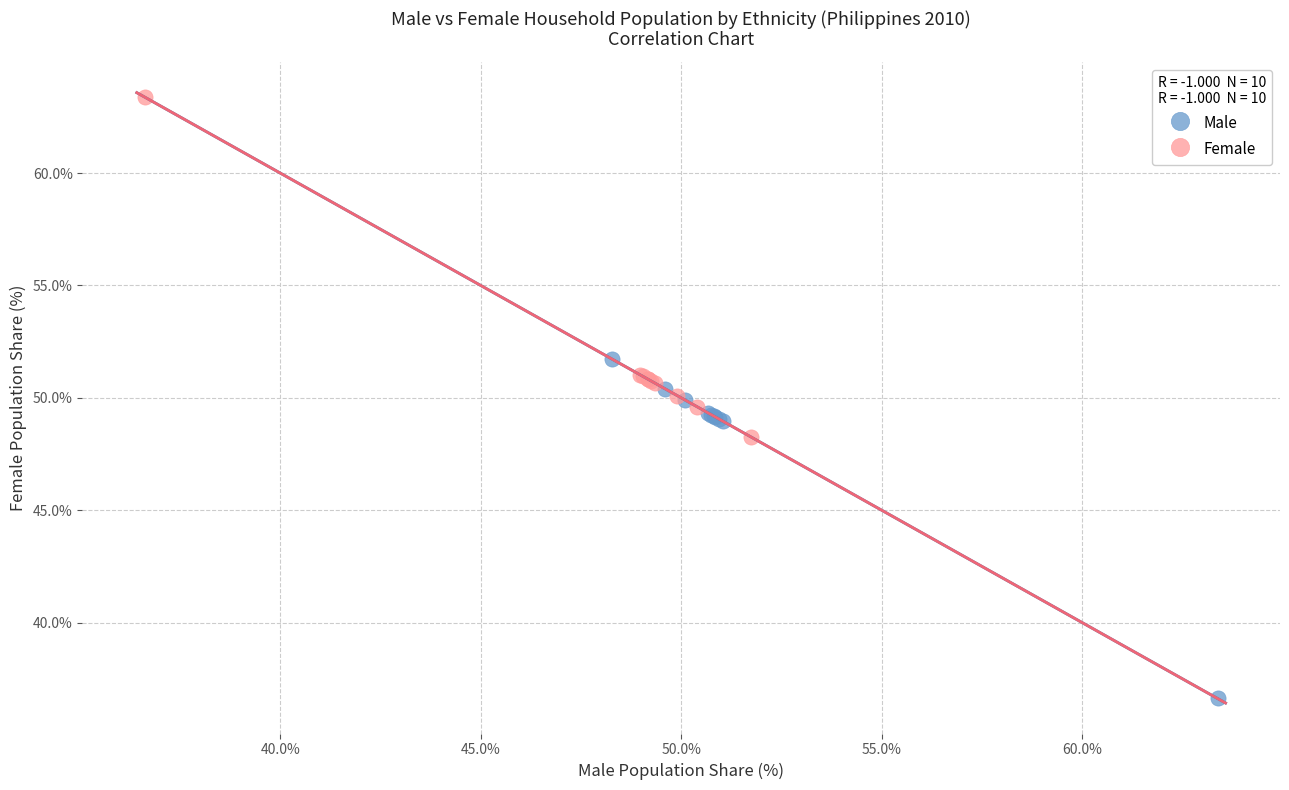

Which series reaches the maximum Y coordinate?

Female